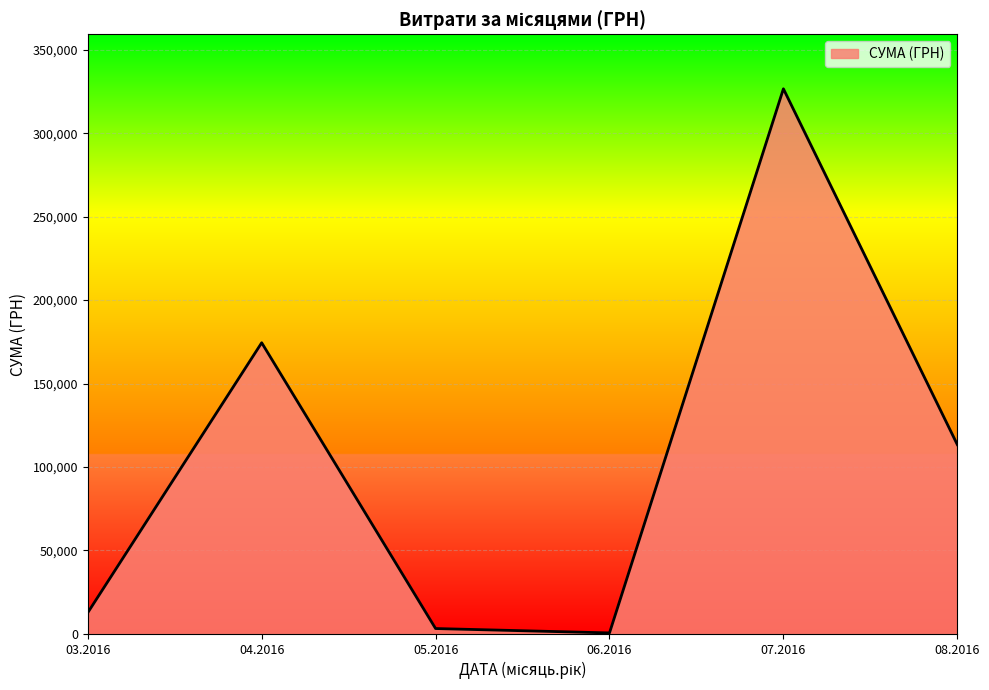

What is the change in value from 04.2016 to 08.2016?

-61036.2